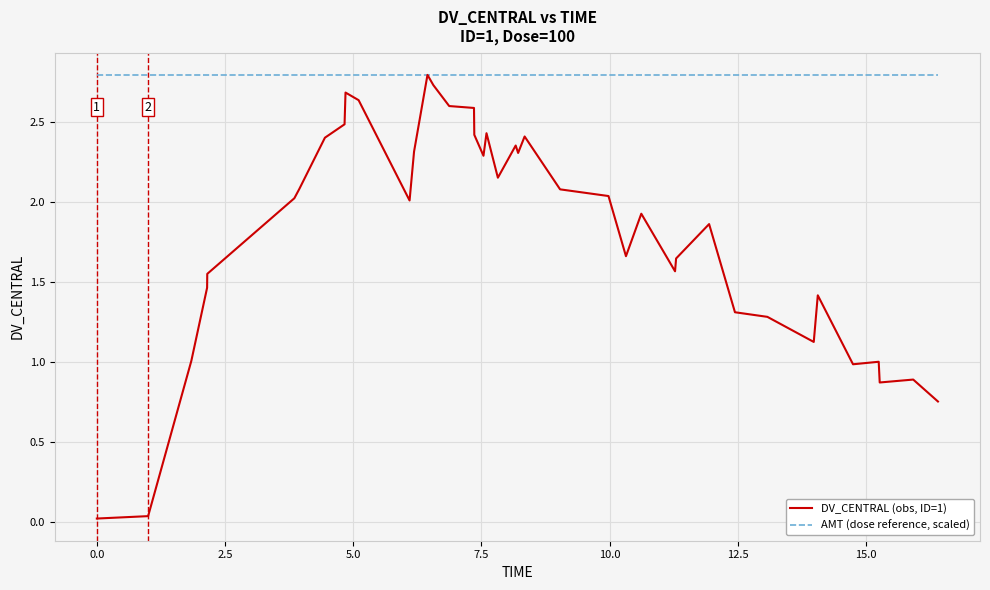

Count the number of categories in the chart.

40